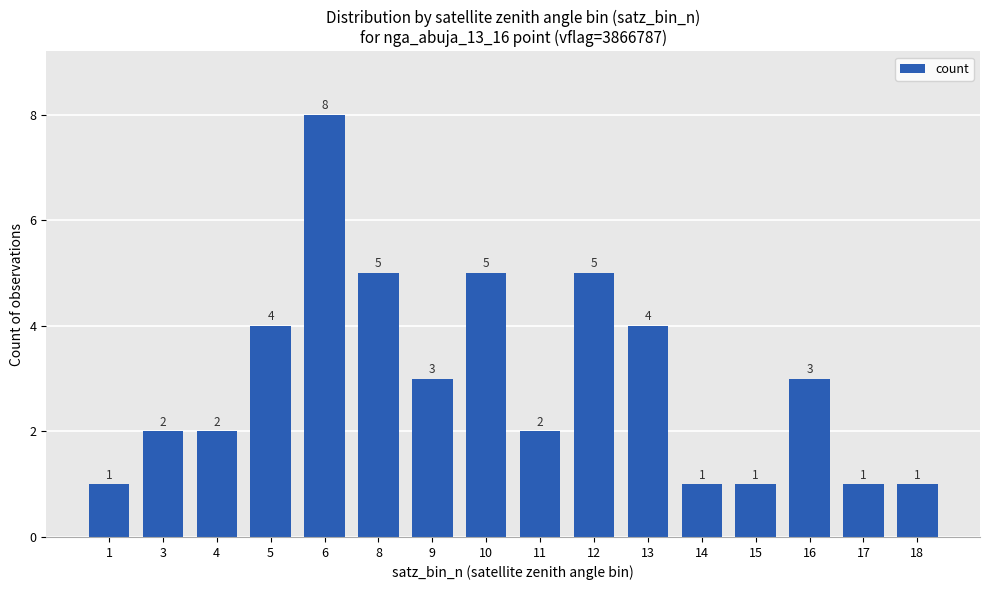

How many data points does each series have?

16